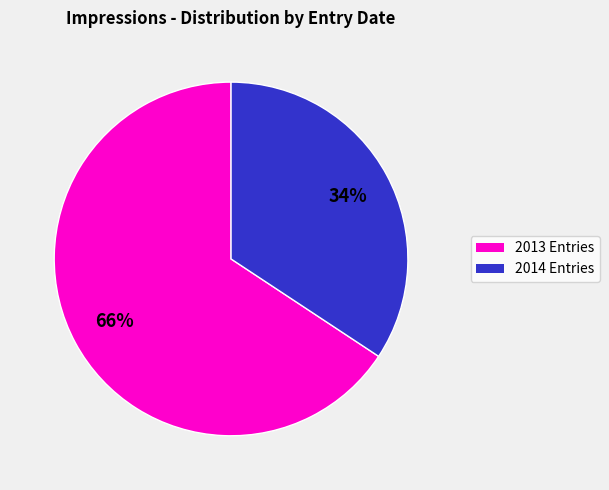

How many slices are in this pie chart?

2